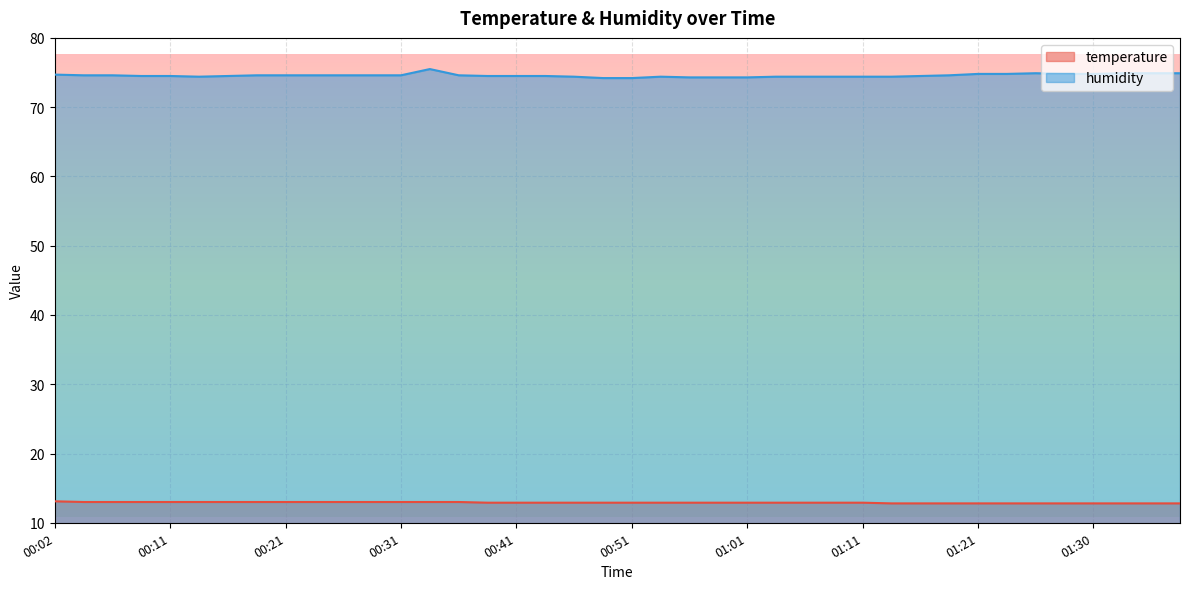

What is the difference between the humidity values at 00:16 and 00:19?

0.1